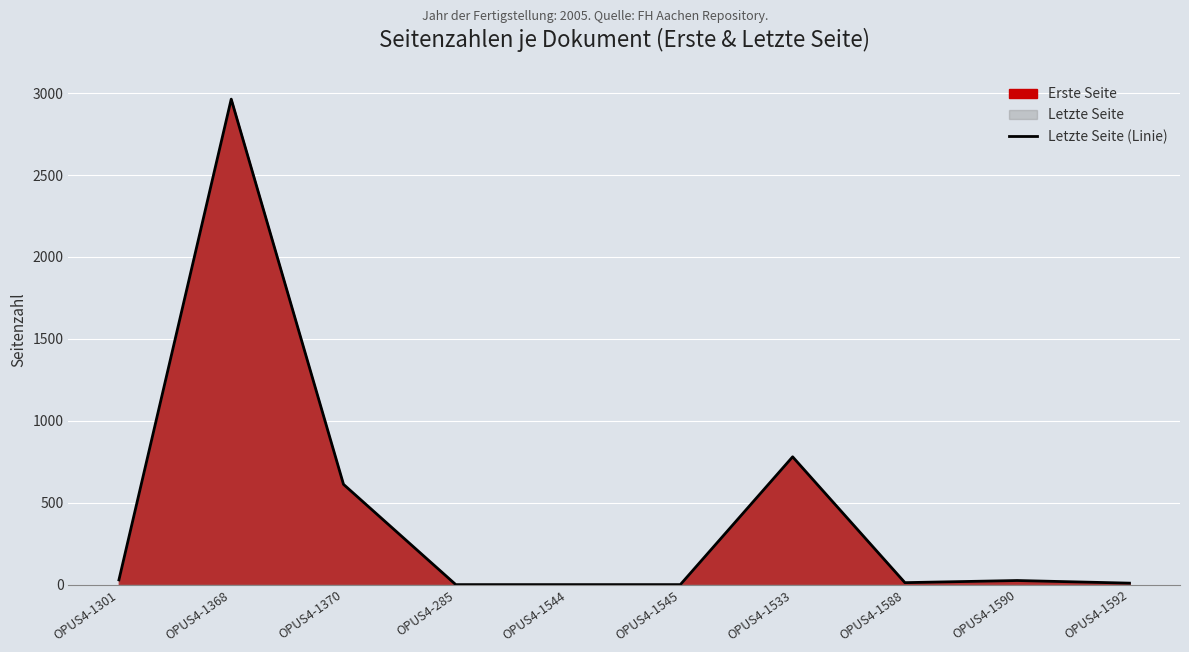

What is the difference between the maximum and minimum values?

2963